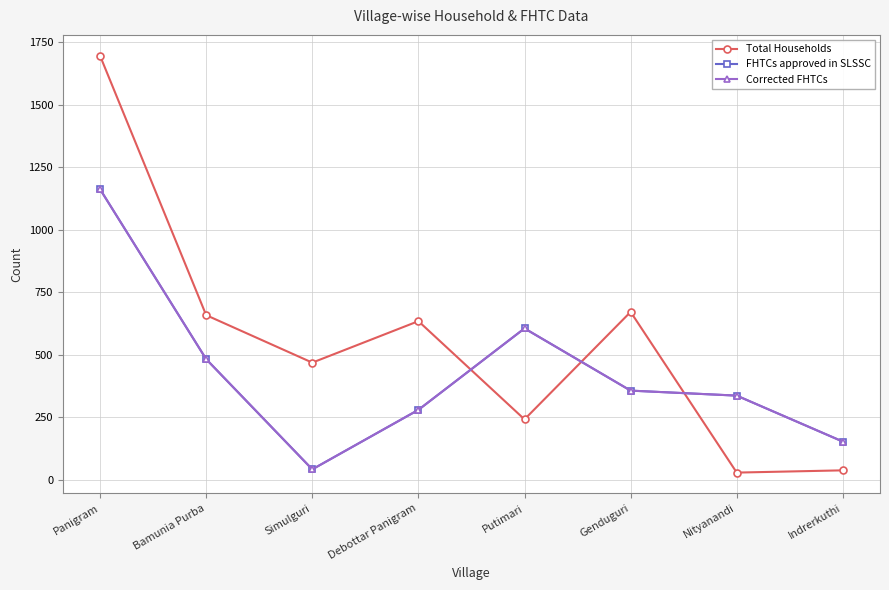

What is the maximum value for Corrected FHTCs?

1163